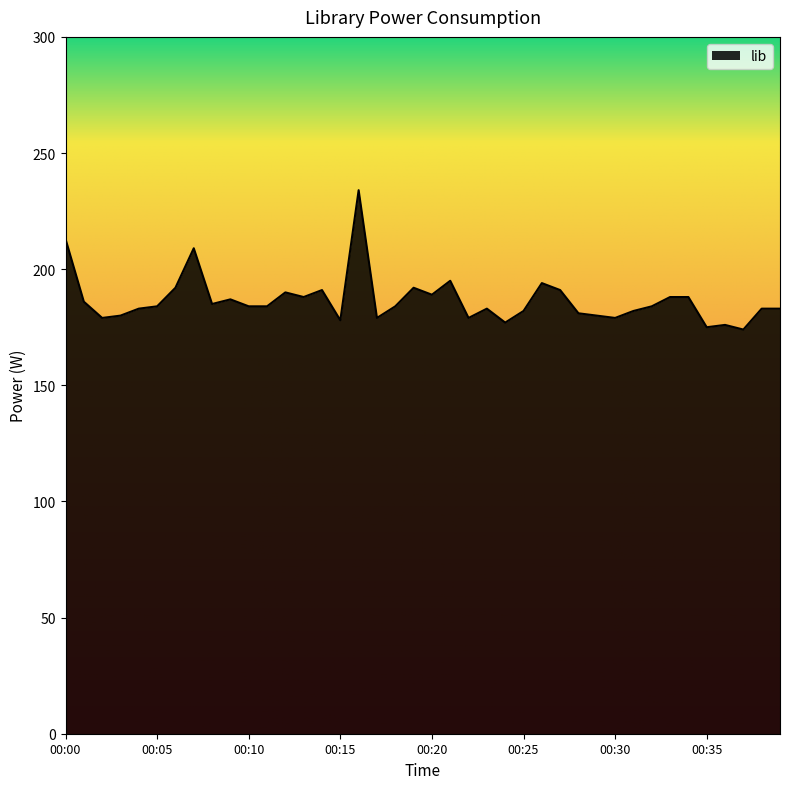

How many lines are shown in the chart?

1